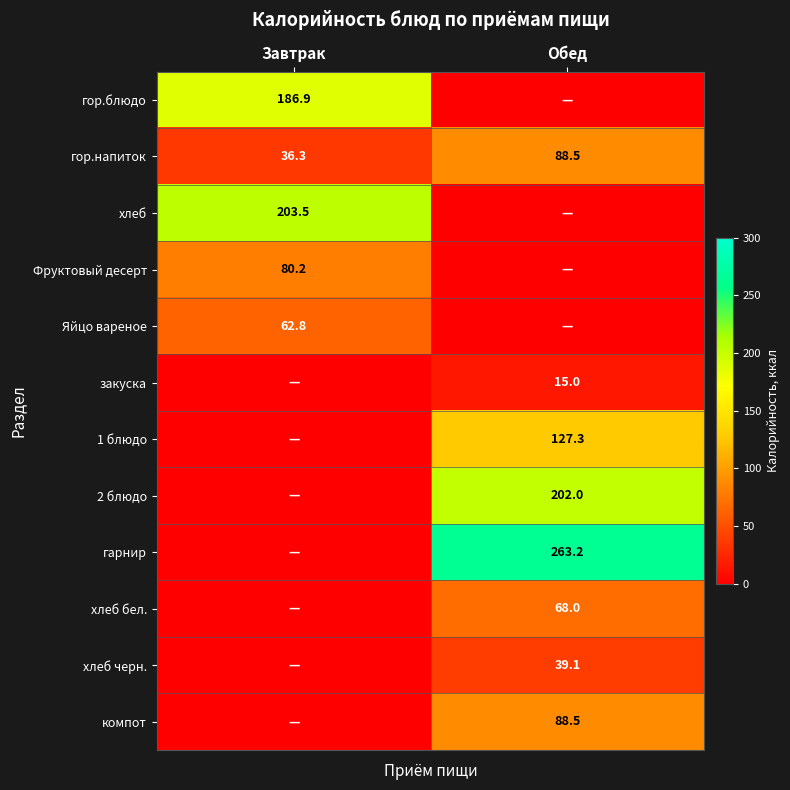

Is it true that хлеб черн. equals 39.1 at Обед?

True